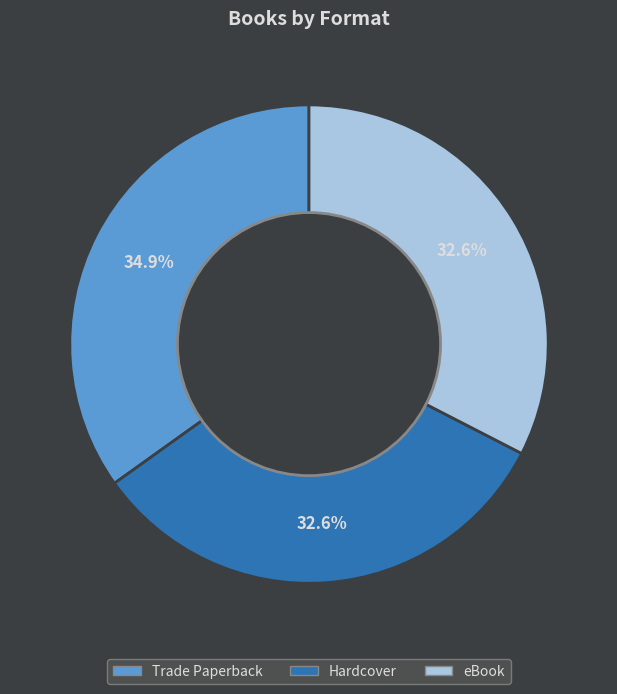

Does any single category account for the majority?

No